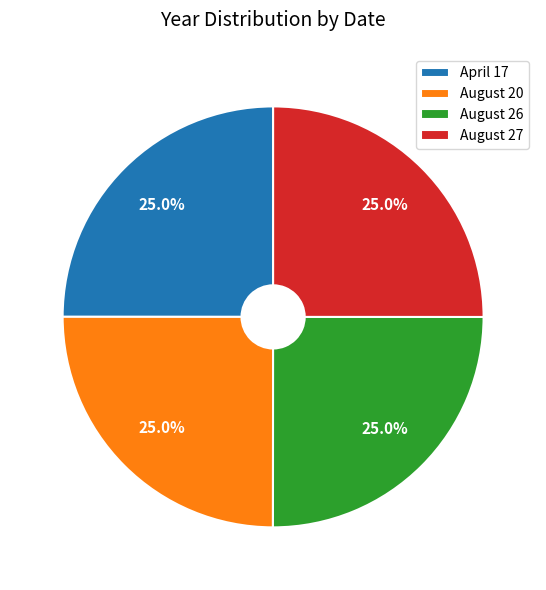

To the nearest percent, what is the average slice percentage?

25%